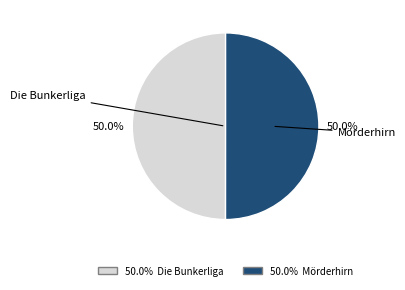

To the nearest percent, what is the combined percentage of Die Bunkerliga and Mörderhirn?

100%